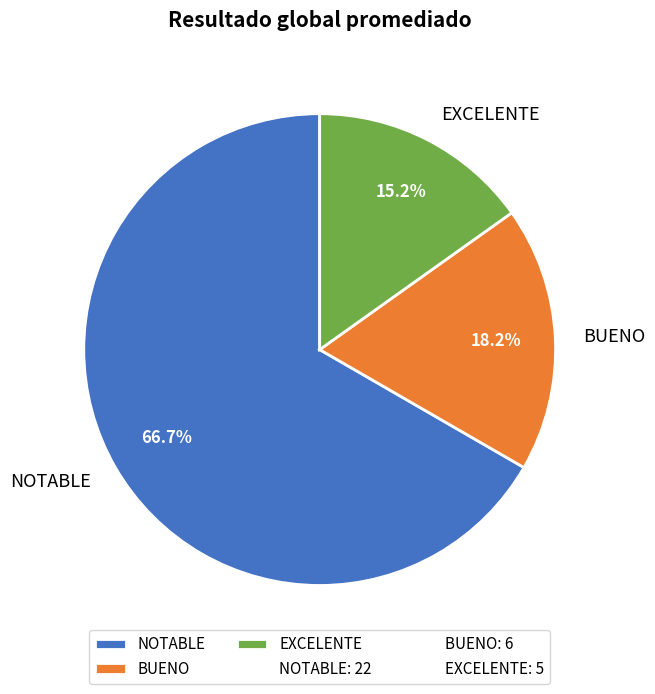

Which slice is the smallest?

EXCELENTE